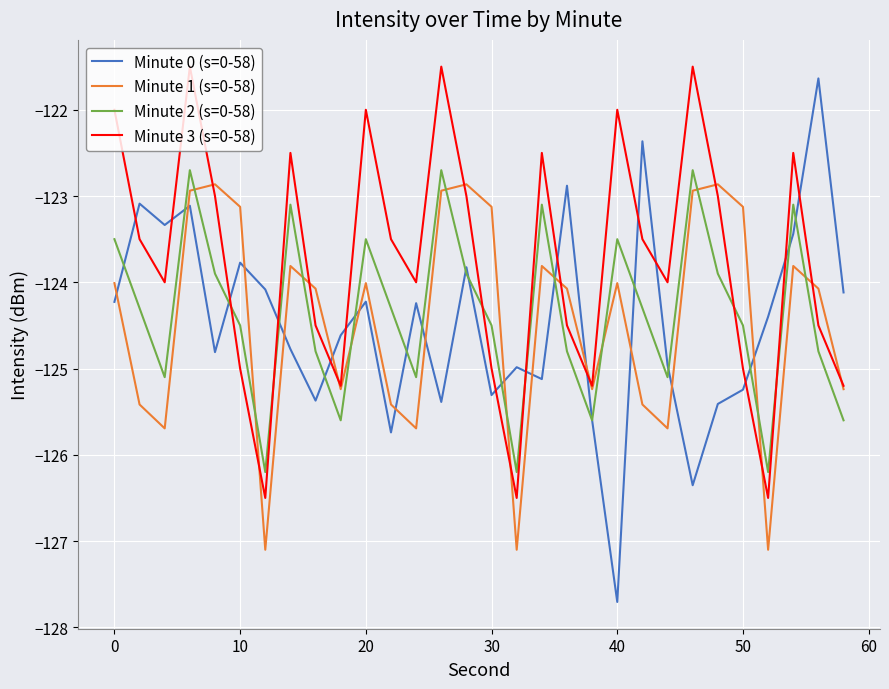

At how many categories does at least one series exceed -123?

15